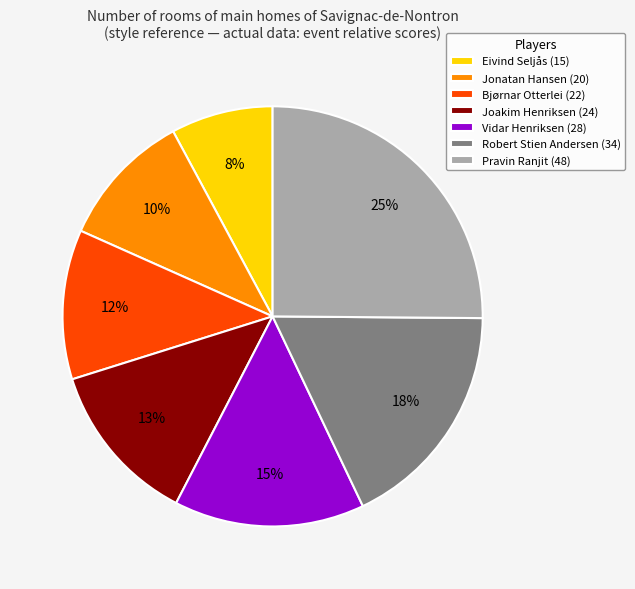

To the nearest percent, what is the combined percentage of Vidar Henriksen and Eivind Seljås?

23%